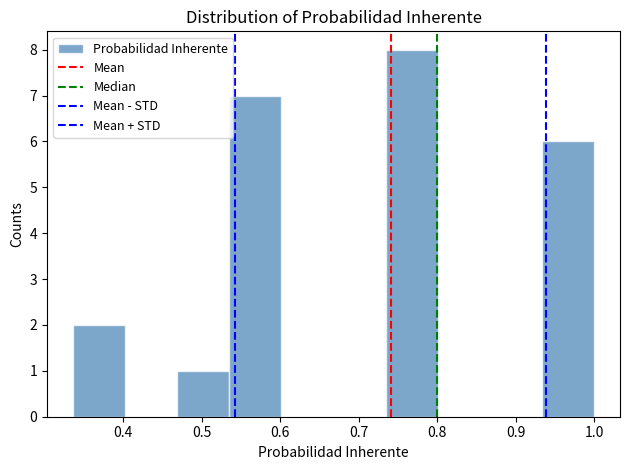

What is the height of the bar covering 0.54 to 0.60 on the x-axis? Neither the bar edges nor the heights are printed on the chart, so give them approximately, as read against the axes.

7